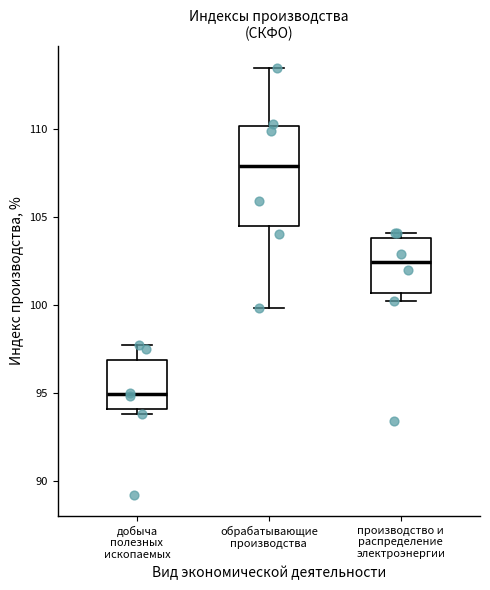

Which box's median line is the highest?

обрабатывающие производства